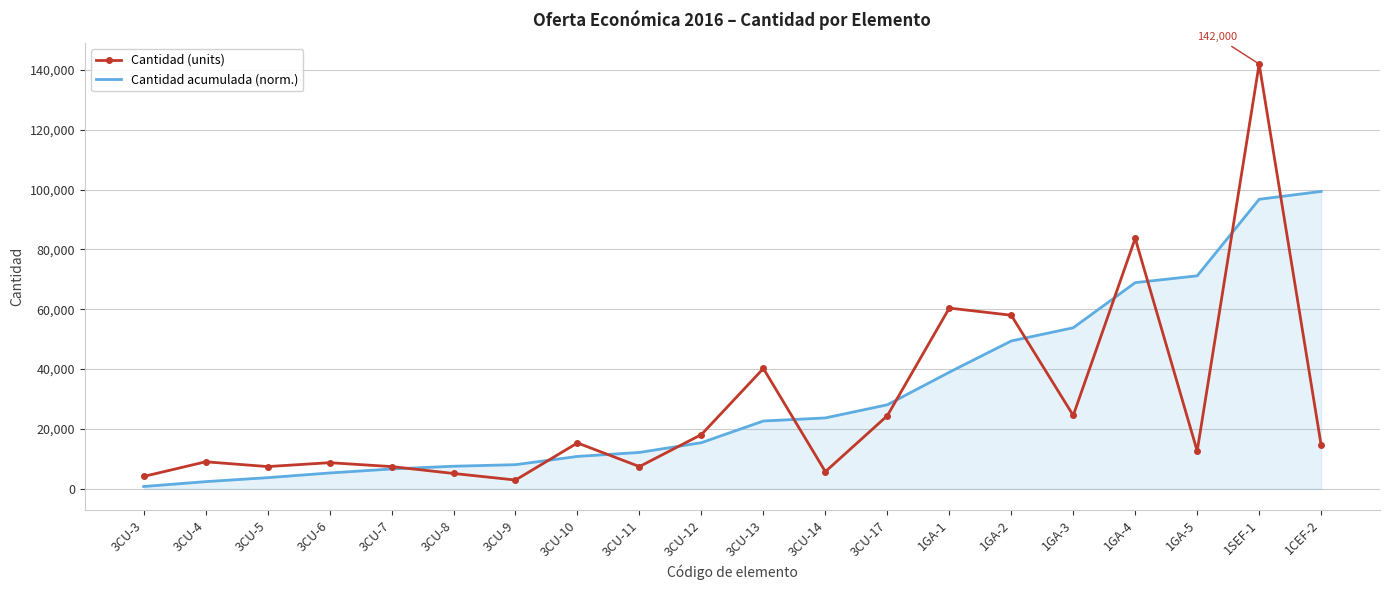

Is it true that Cantidad (units) equals 8700.0 at 3CU-6?

True